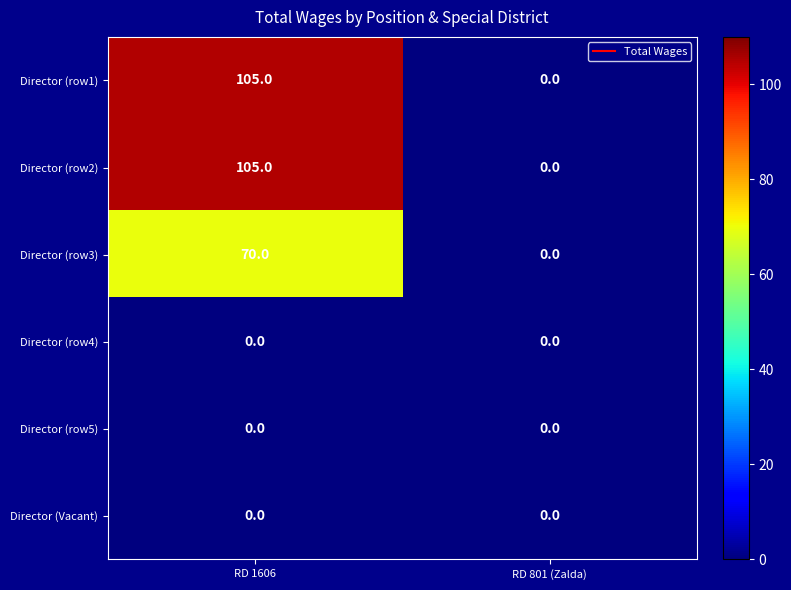

What is the spread (max minus min) of values at RD 1606?

105